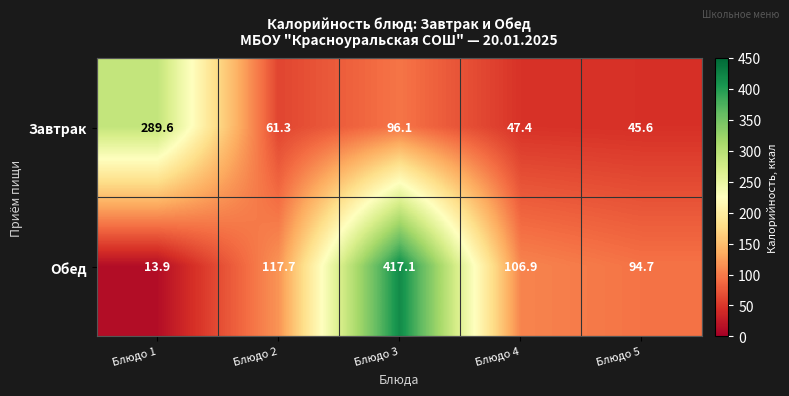

What is the sum of all Завтрак values?

540.0